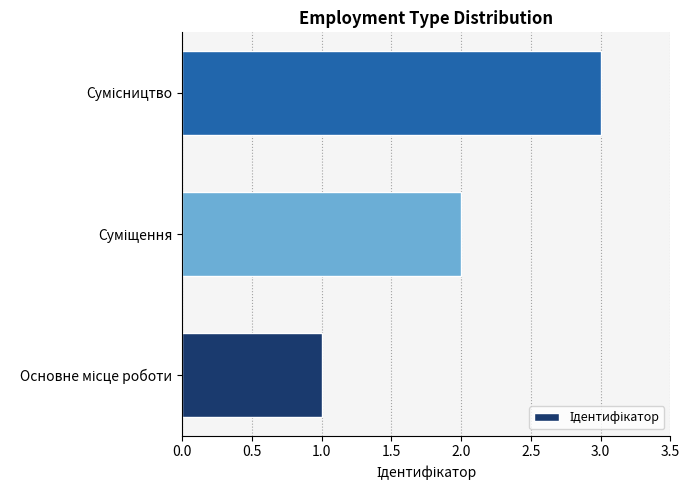

How many series are shown in this chart?

1